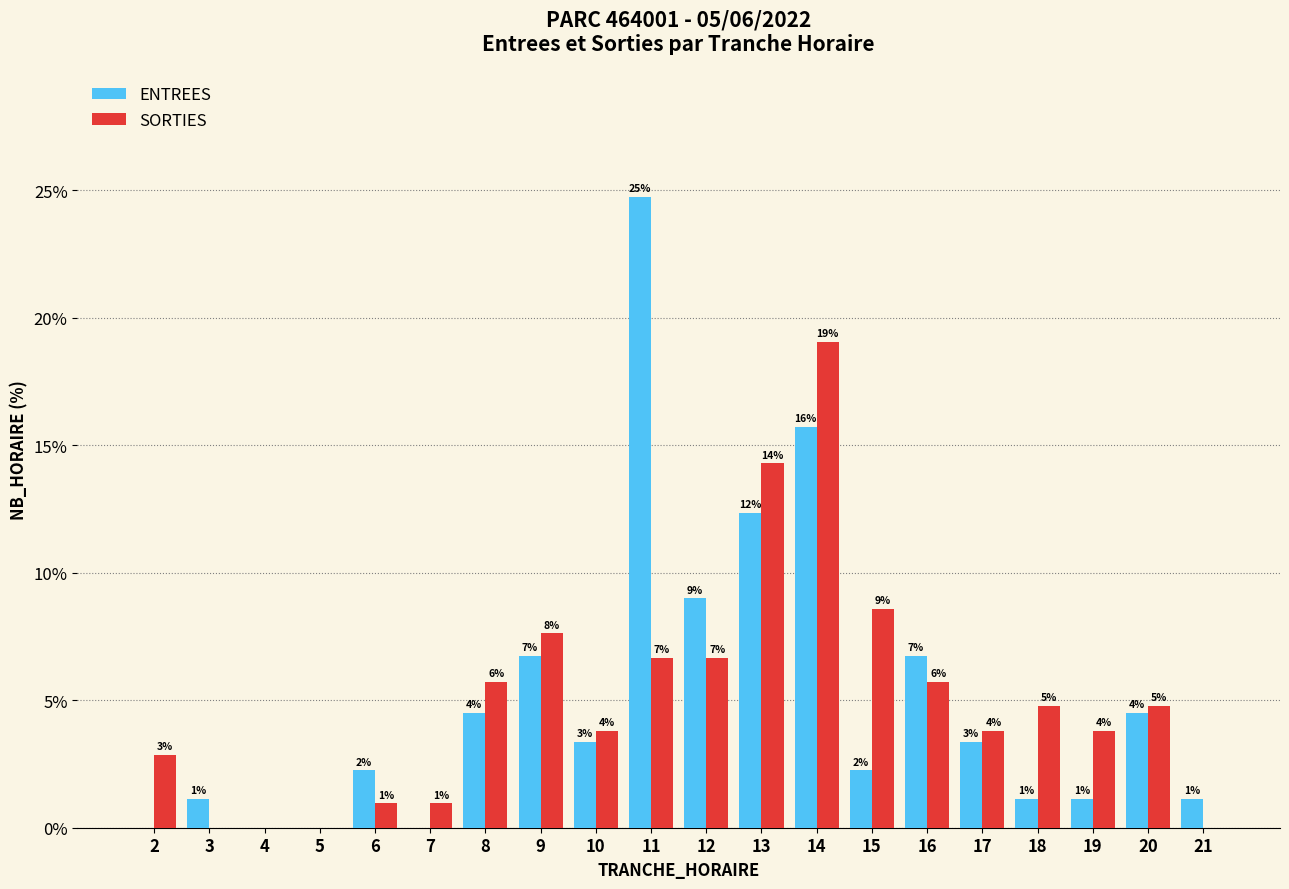

Reading left to right, what are all the values shown in this chart?

ENTREES: 0.0	1.1	0.0	0.0	2.2	0.0	4.5	6.7	3.4	24.7	9.0	12.4	15.7	2.2	6.7	3.4	1.1	1.1	4.5	1.1
SORTIES: 2.9	0.0	0.0	0.0	1.0	1.0	5.7	7.6	3.8	6.7	6.7	14.3	19.0	8.6	5.7	3.8	4.8	3.8	4.8	0.0